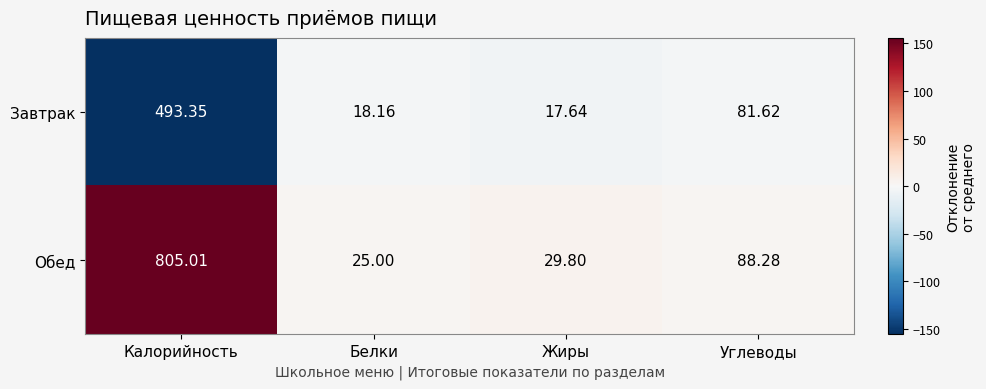

At which label is Завтрак closest to 255?

Углеводы